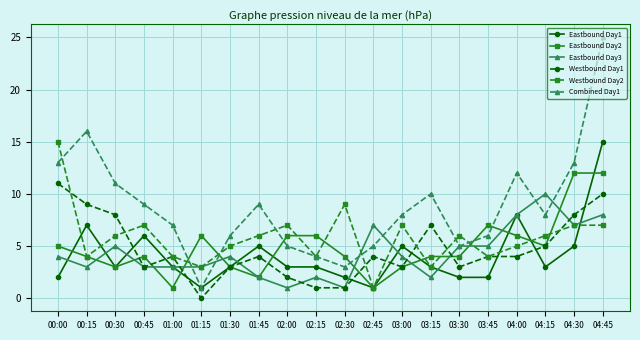

True or false: Combined Day1 and Westbound Day1 intersect in this chart.

False